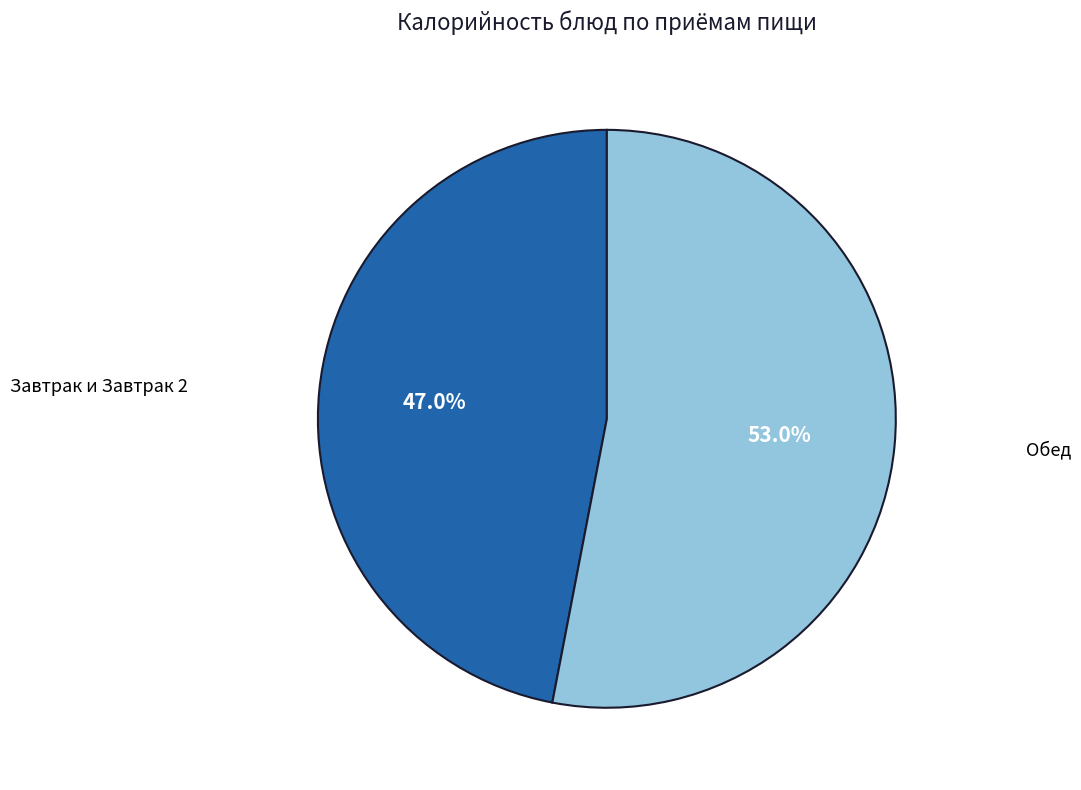

Does any single category account for the majority?

Yes